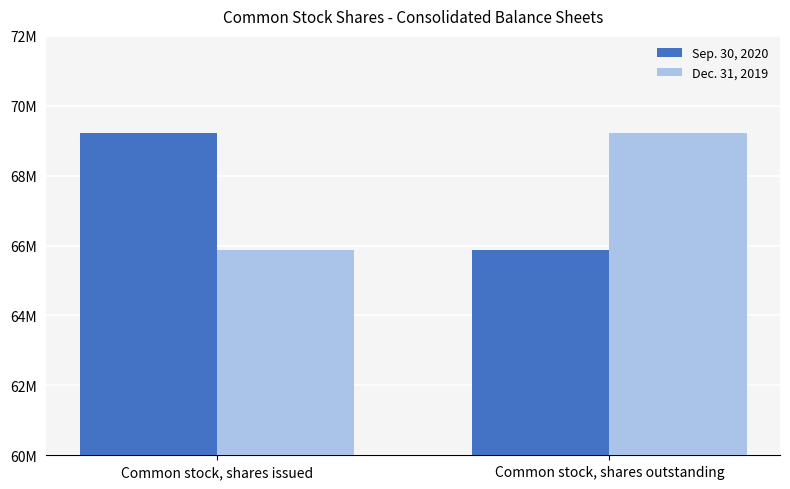

The value of Dec. 31, 2019 at Common stock, shares outstanding is 38484960. True or false?

False